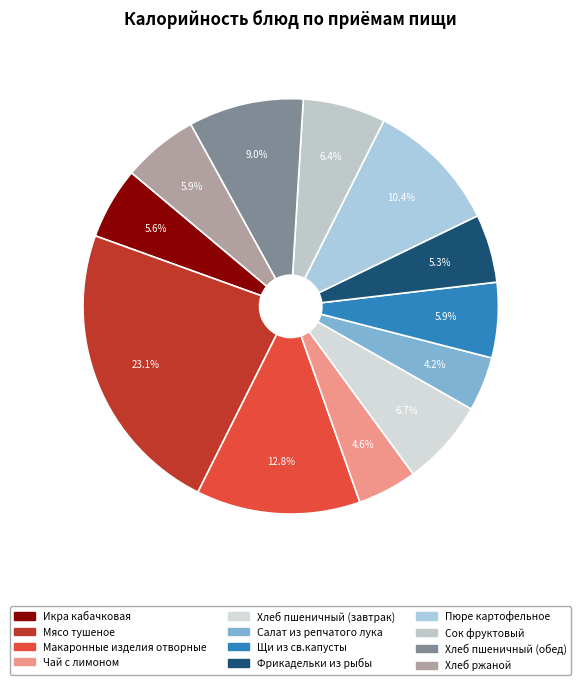

How many segments does this pie chart have?

12